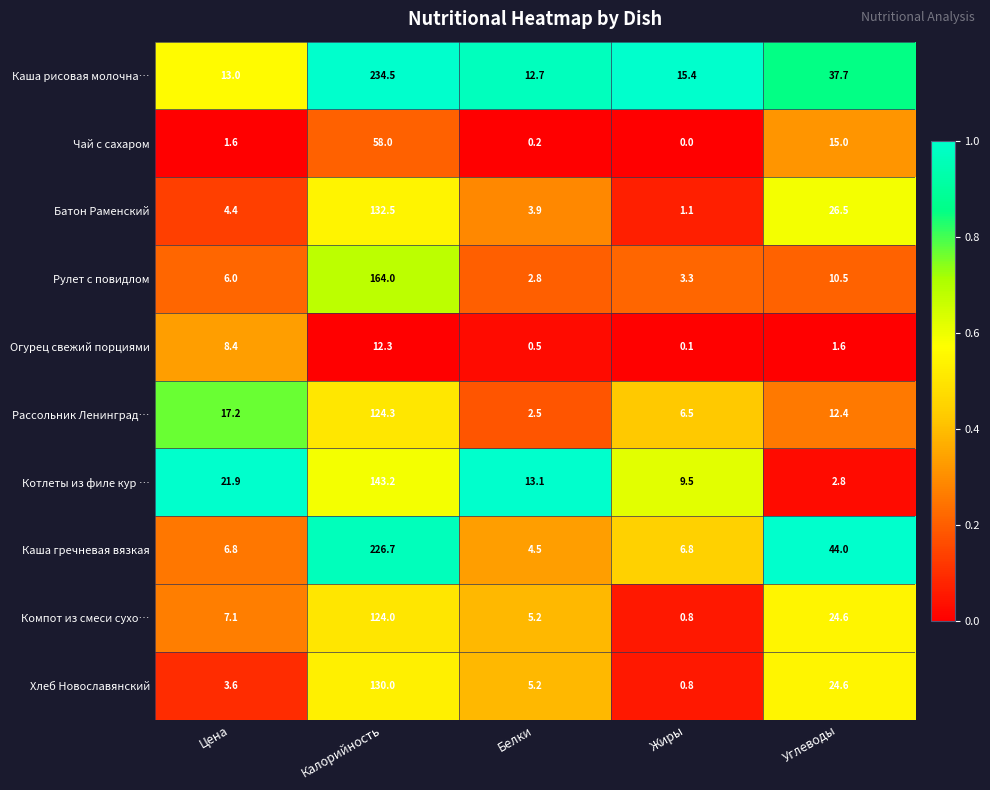

The value of Огурец свежий порциями at Белки is 0.5. True or false?

True